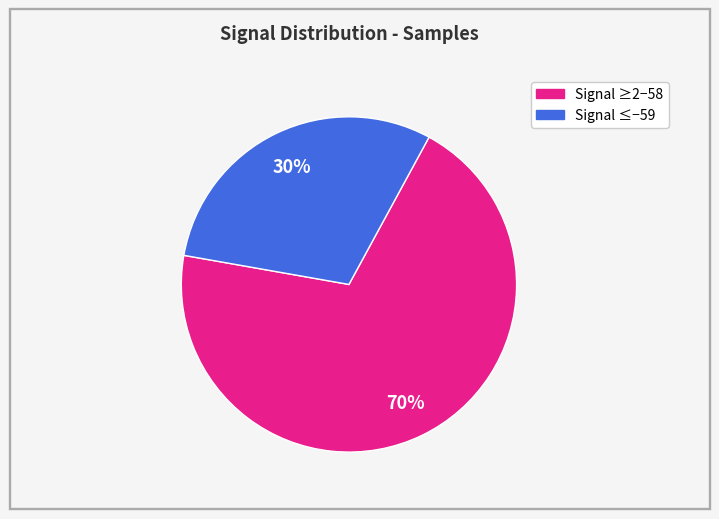

To the nearest percent, what is the average slice percentage?

50%